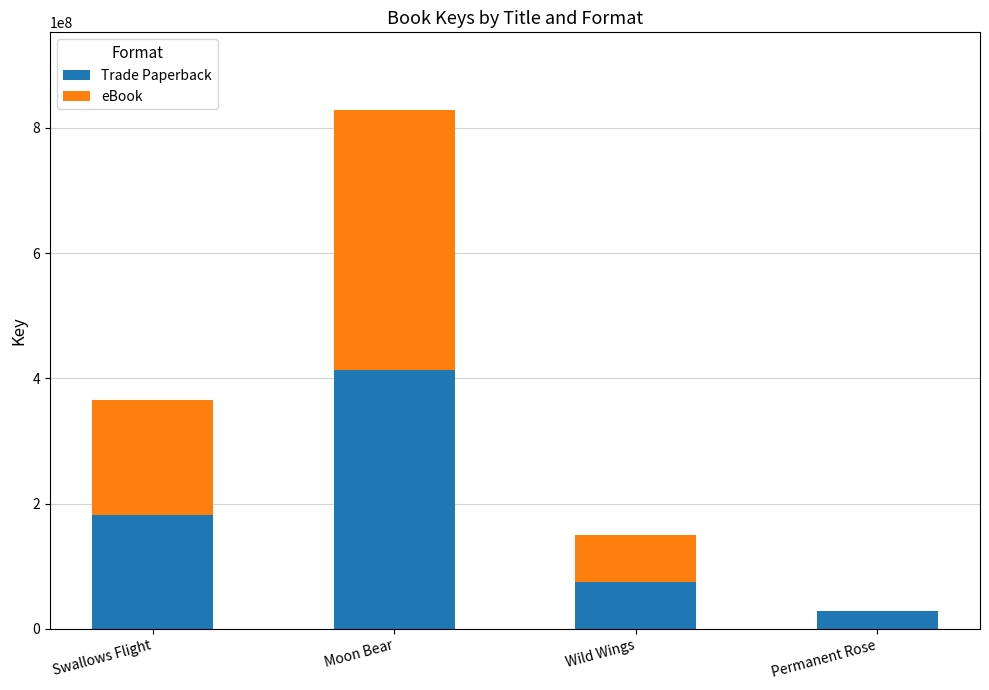

Which category has the highest value in the Trade Paperback series?

Moon Bear